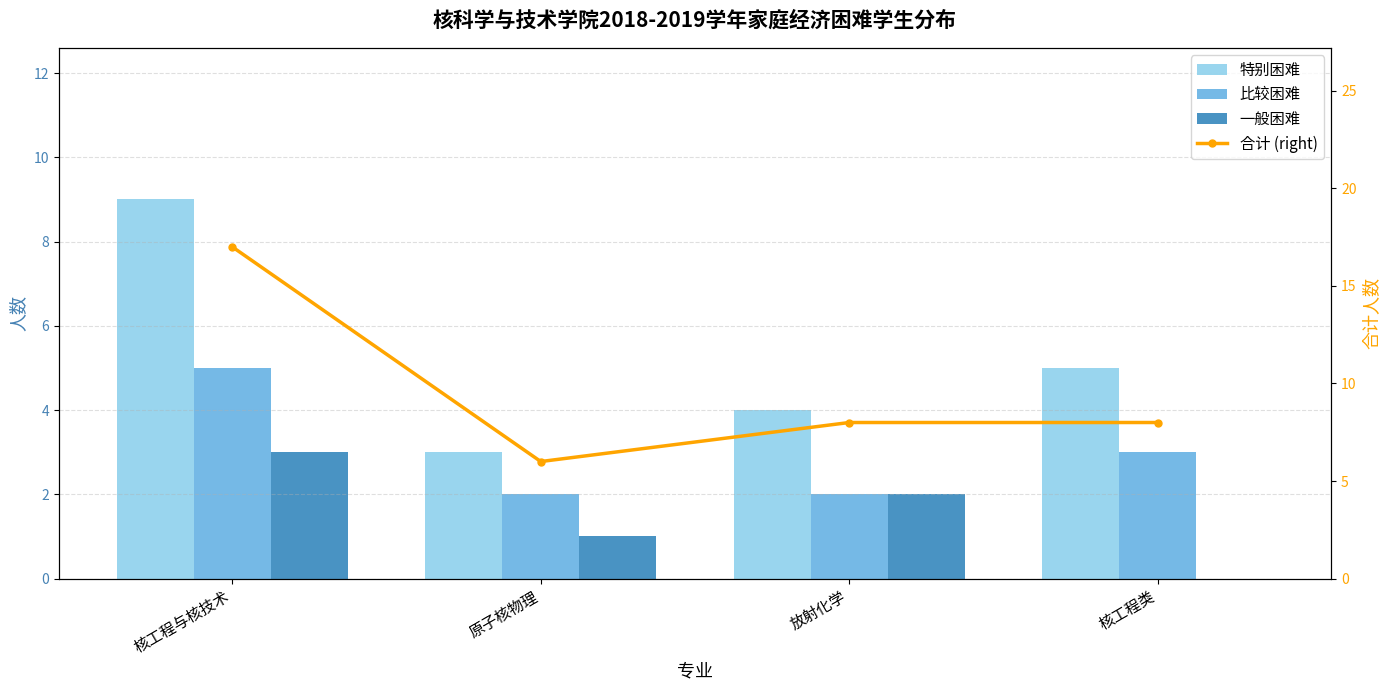

Where does the 比较困难 series first go above 3?

核工程与核技术